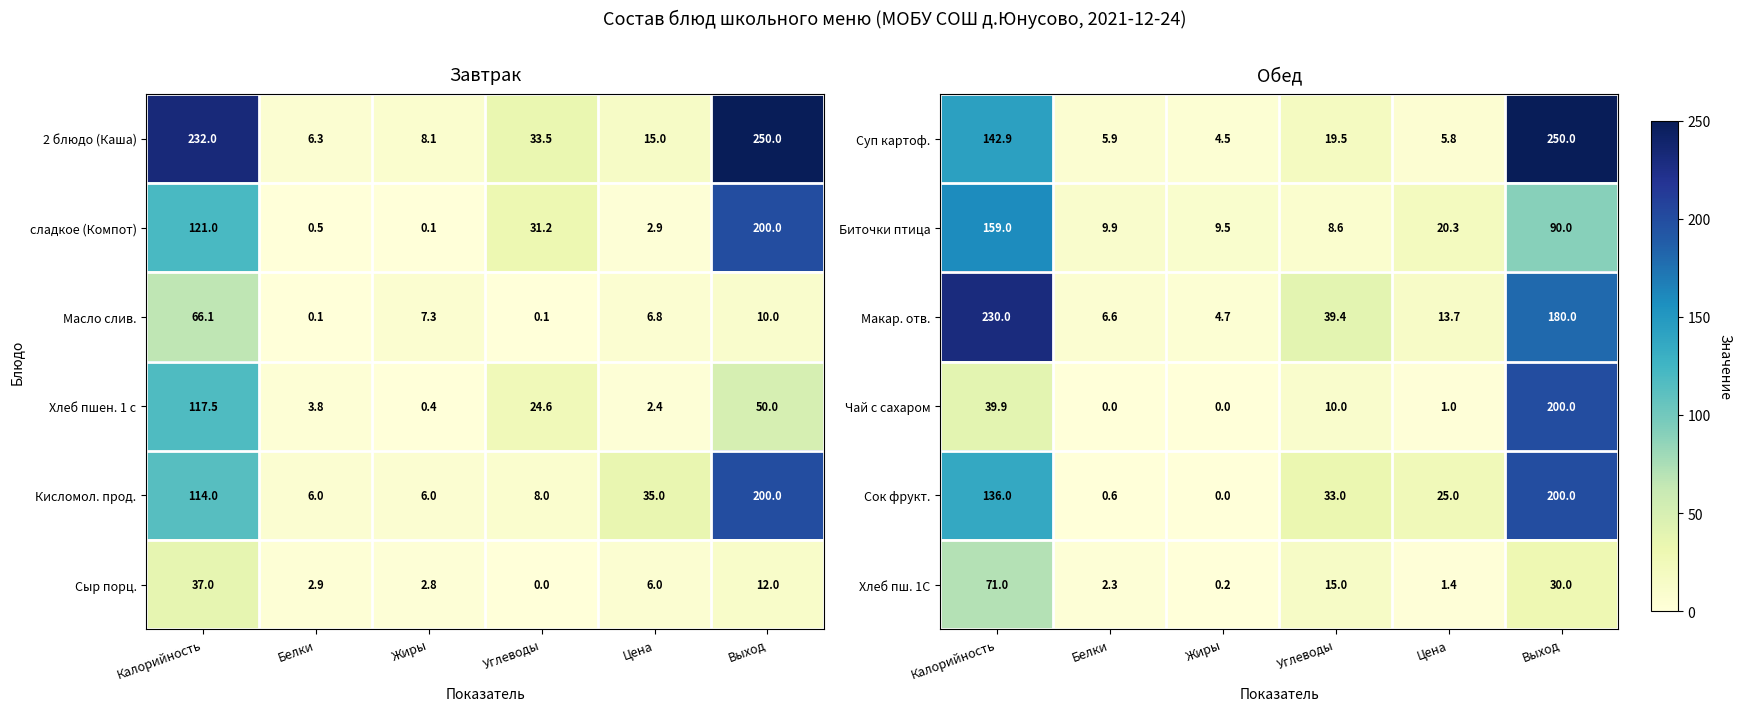

Between Углеводы and Жиры, which is larger?

Углеводы